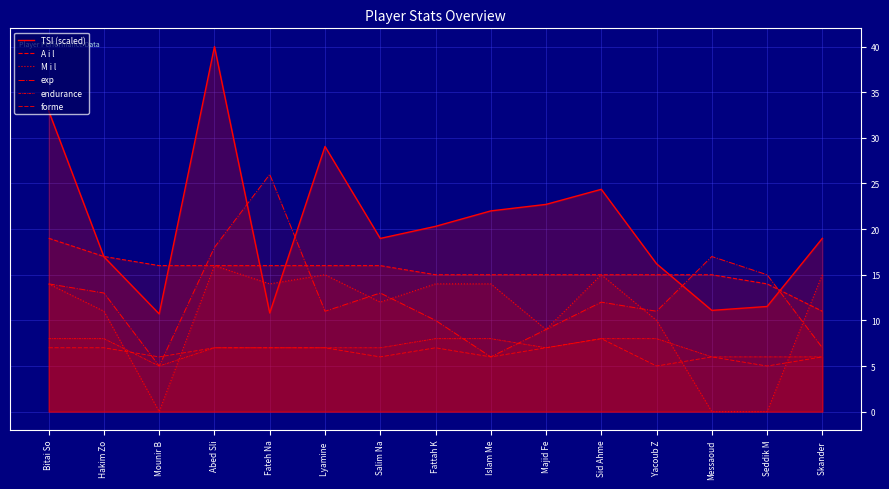

How many lines are shown in the chart?

6